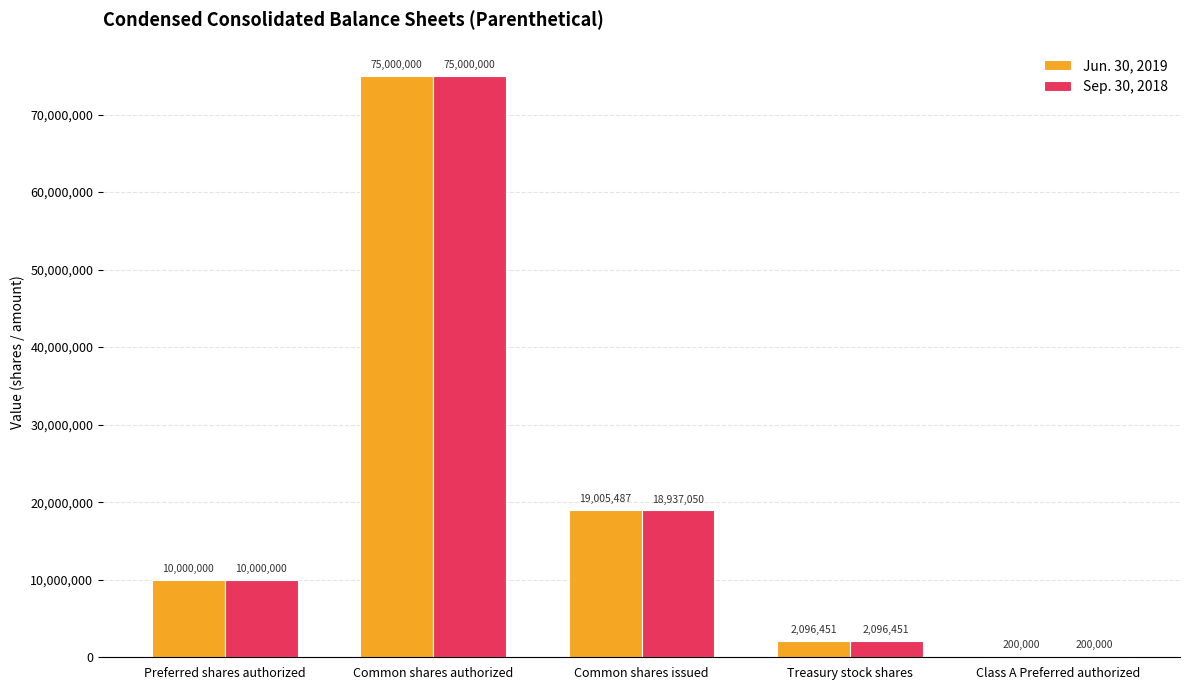

What are all the series names shown in the legend?

Jun. 30, 2019, Sep. 30, 2018